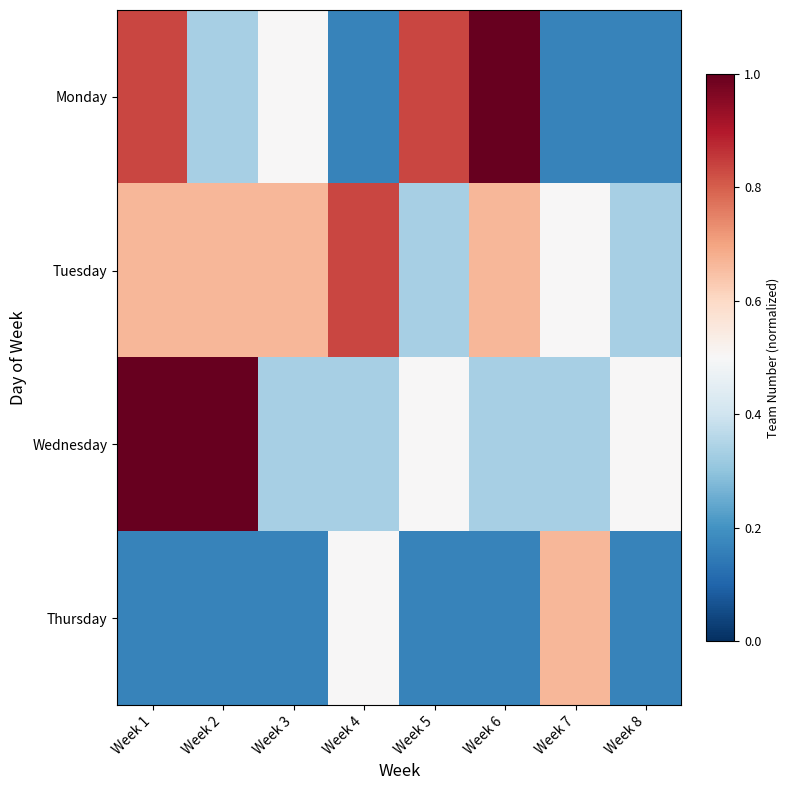

What is the difference between the highest and lowest values at Week 7?

0.5